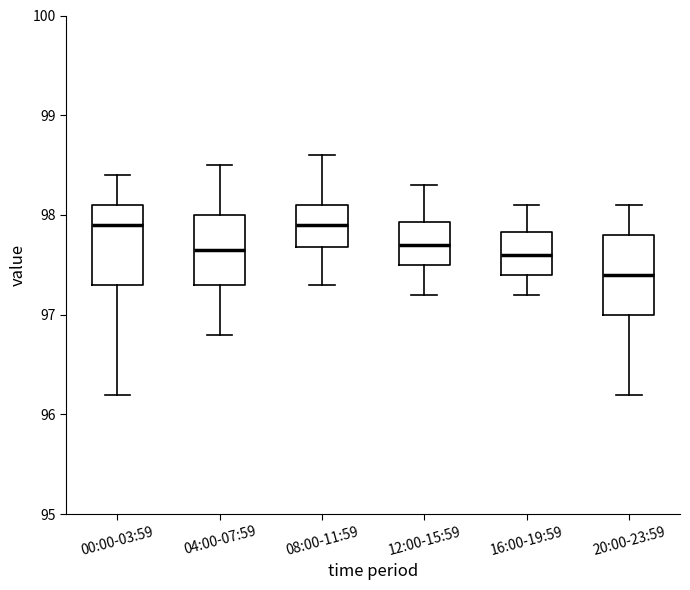

Where does the median line of the box for 08:00-11:59 sit on the y-axis? The values are not printed on the chart, so give them approximately, as read against the axis.

97.9